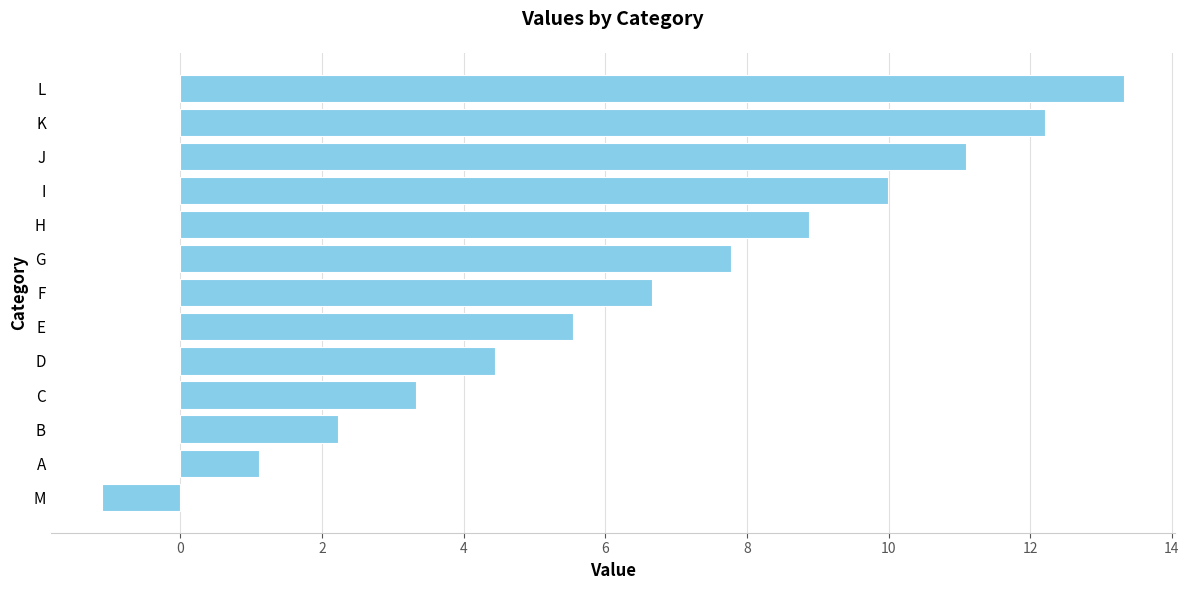

What is the approximate value at L?

13.3